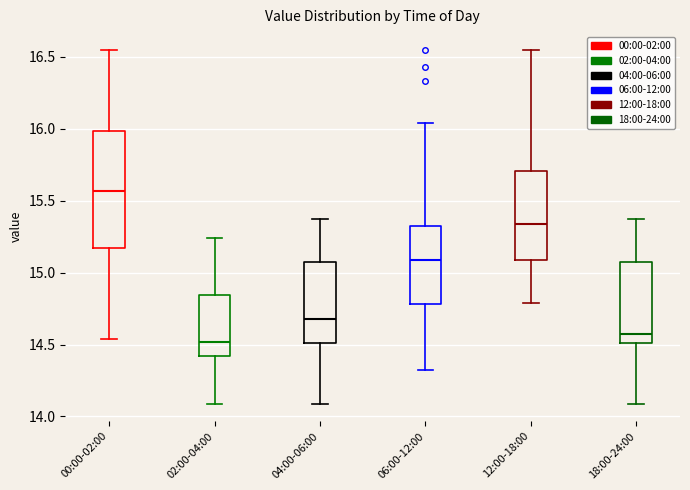

Reading left to right, transcribe this box plot: for each box, give where its median line is, the range the box spans, and where its two whiskers end, as read against the y-axis. The values are not printed on the chart, so give them approximately, as read against the axis.

00:00-02:00: median 15.55, box 15.15 to 16.00, whiskers 14.55 to 16.55
02:00-04:00: median 14.50, box 14.40 to 14.85, whiskers 14.10 to 15.25
04:00-06:00: median 14.70, box 14.50 to 15.10, whiskers 14.10 to 15.35
06:00-12:00: median 15.10, box 14.80 to 15.35, whiskers 14.30 to 16.05
12:00-18:00: median 15.35, box 15.10 to 15.70, whiskers 14.80 to 16.55
18:00-24:00: median 14.60, box 14.50 to 15.10, whiskers 14.10 to 15.35